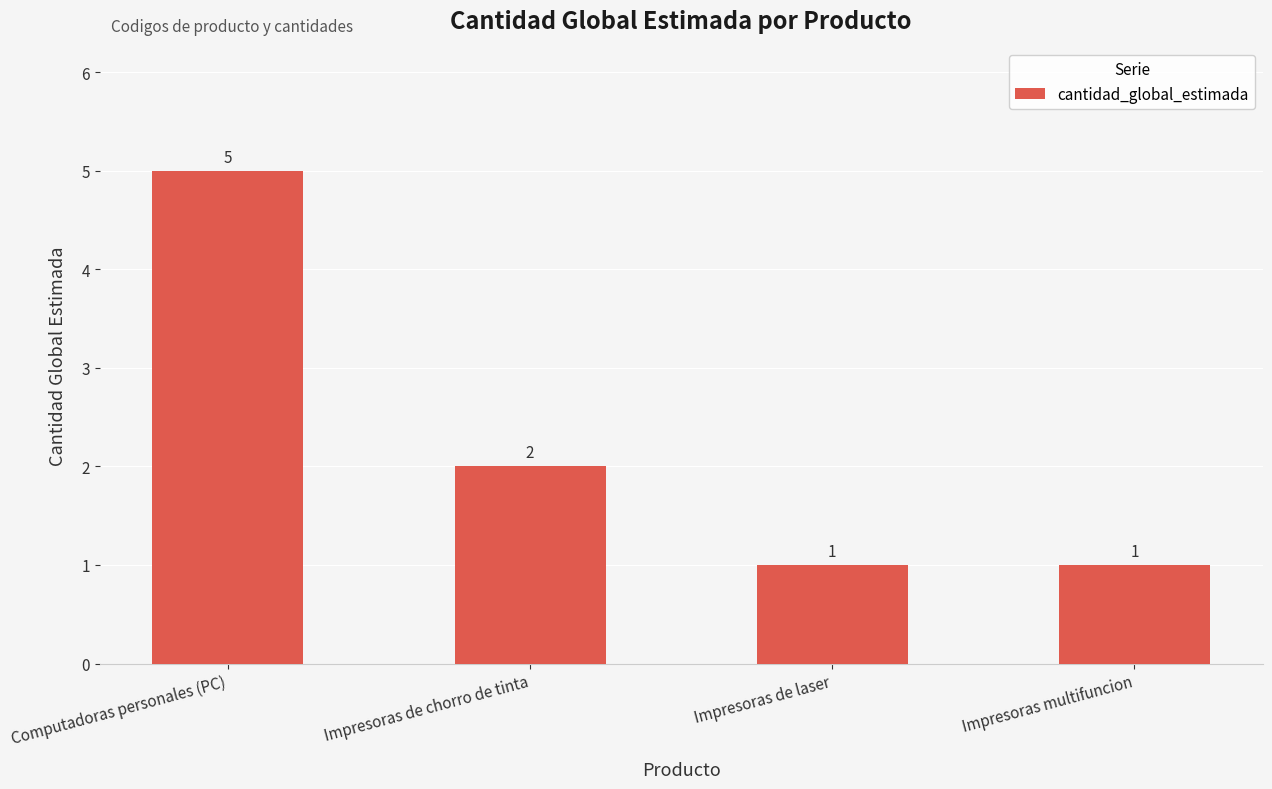

What is the label of the 3rd bar from the right?

Impresoras de chorro de tinta